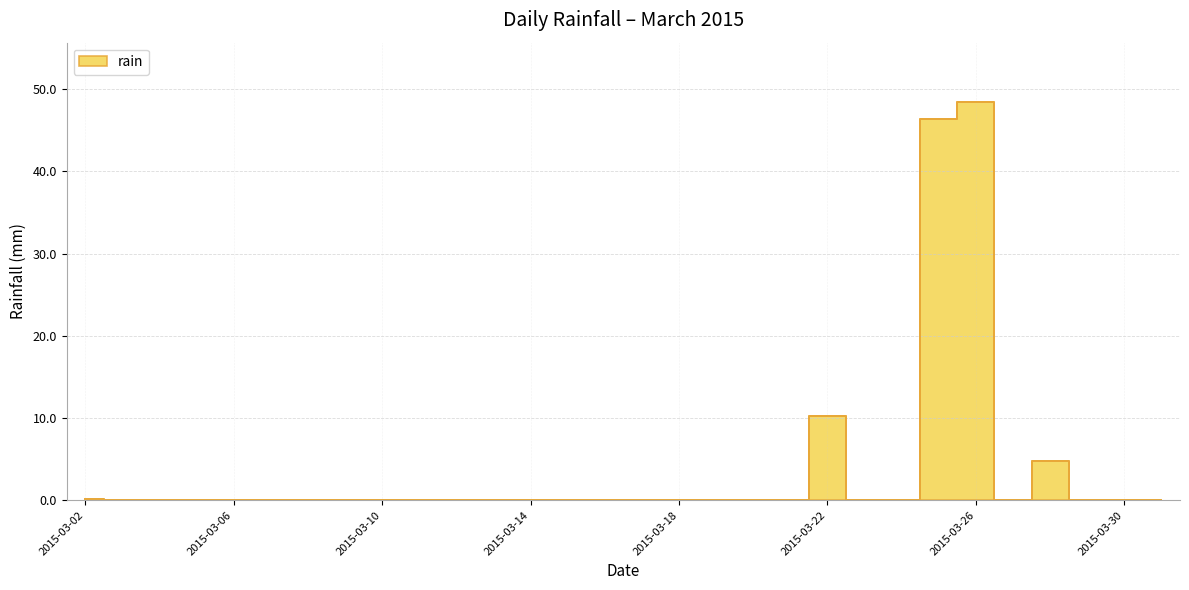

Rank the categories by value from lowest to highest.

2015-03-03, 2015-03-04, 2015-03-05, 2015-03-06, 2015-03-07, 2015-03-08, 2015-03-09, 2015-03-10, 2015-03-11, 2015-03-12, 2015-03-13, 2015-03-14, 2015-03-15, 2015-03-16, 2015-03-17, 2015-03-18, 2015-03-19, 2015-03-20, 2015-03-21, 2015-03-23, 2015-03-24, 2015-03-27, 2015-03-29, 2015-03-30, 2015-03-31, 2015-03-02, 2015-03-28, 2015-03-22, 2015-03-25, 2015-03-26